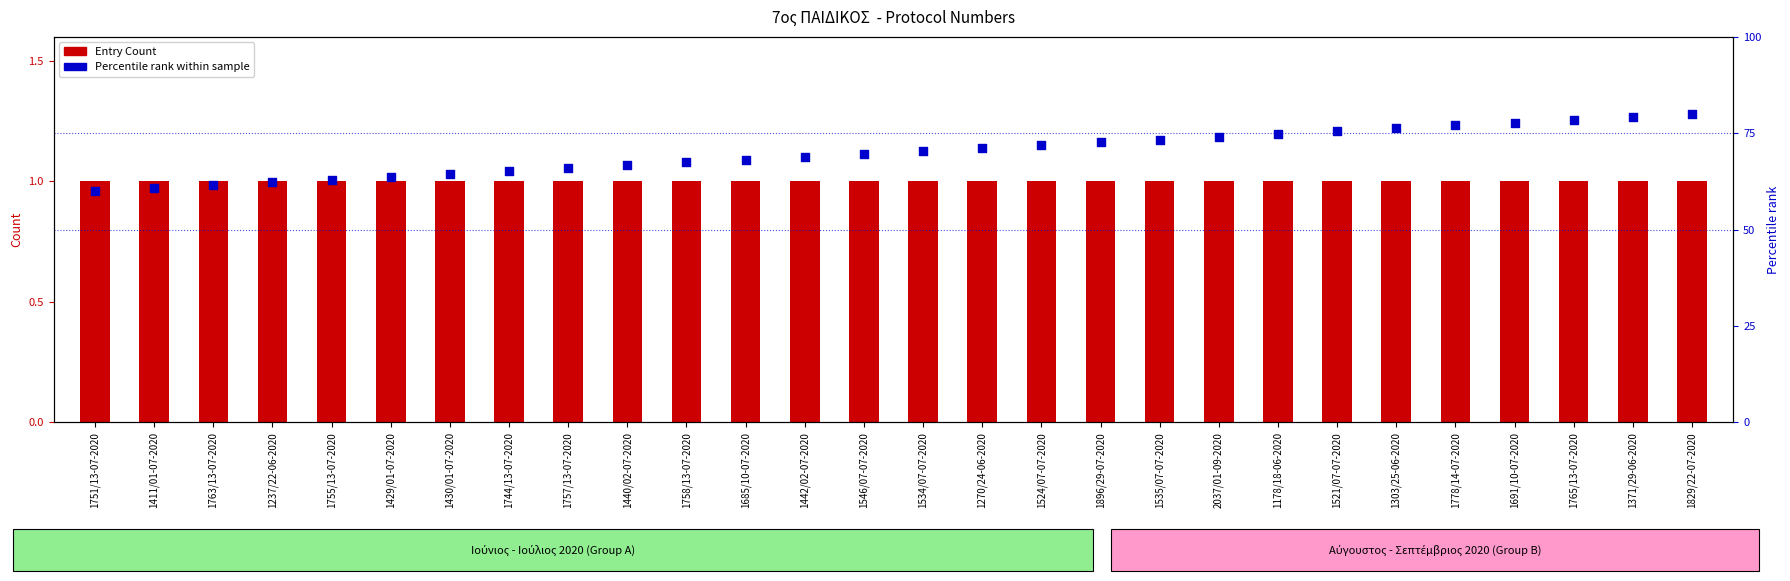

Which series has the largest total across all categories?

Percentile rank